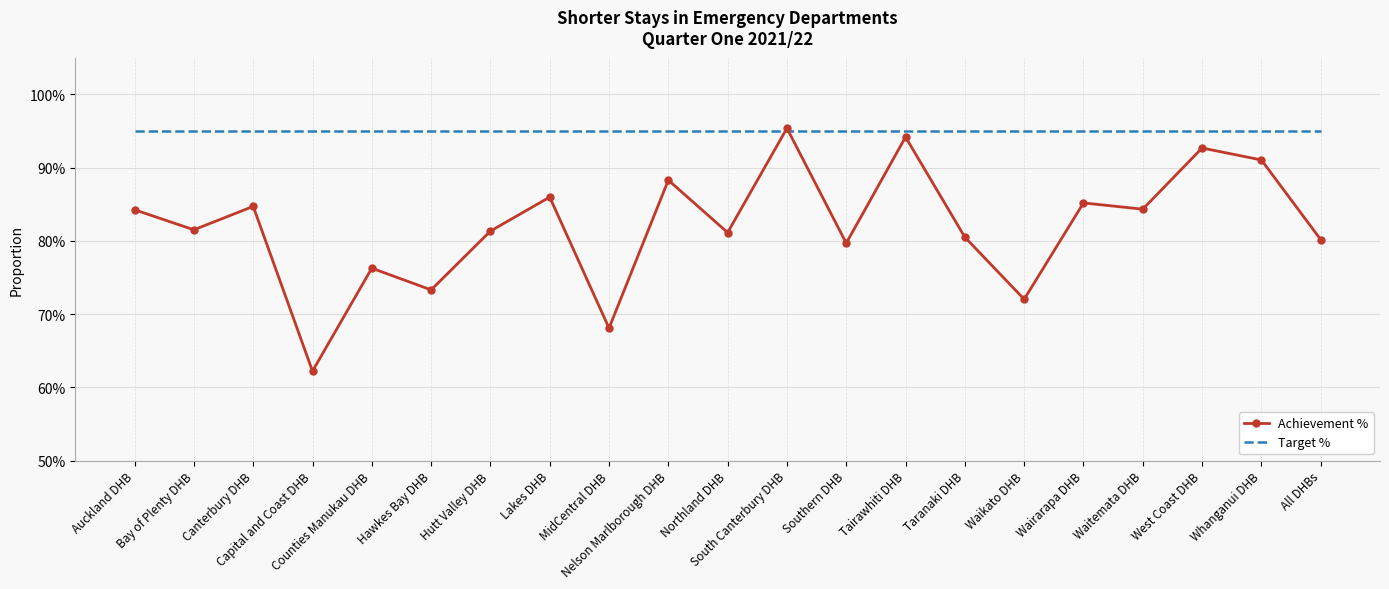

What are all the series names shown in the legend?

Achievement %, Target %